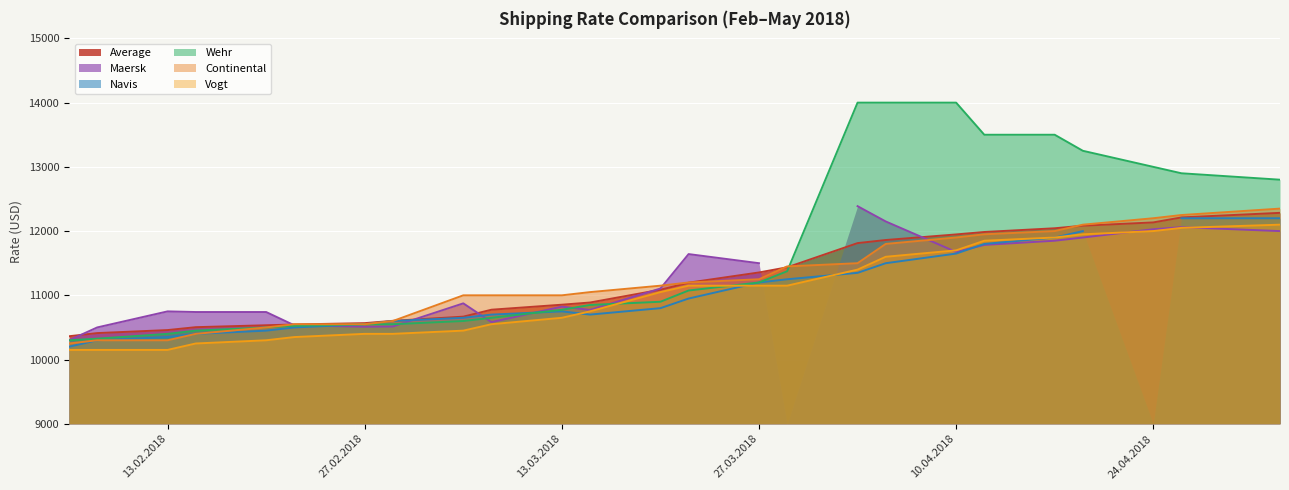

What is the sum of all Average values?

280618